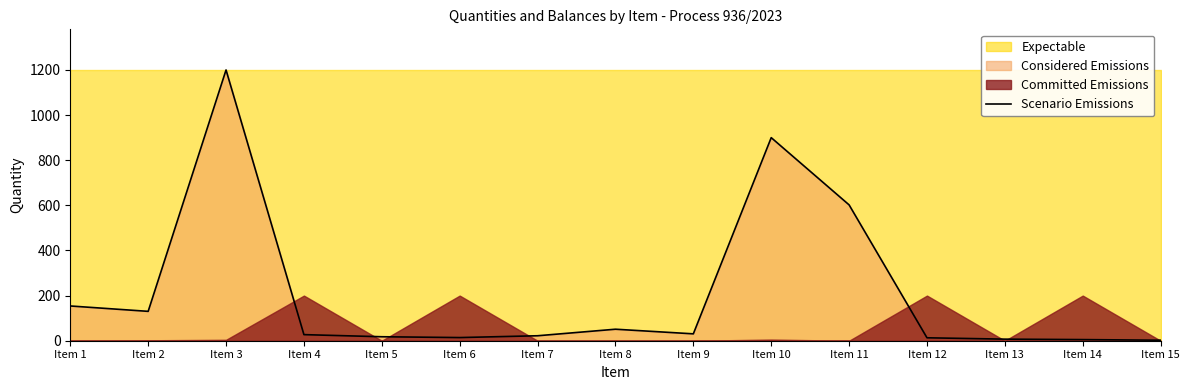

Rank the categories by value from lowest to highest.

Item 15, Item 14, Item 13, Item 12, Item 6, Item 5, Item 7, Item 4, Item 9, Item 8, Item 2, Item 1, Item 11, Item 10, Item 3